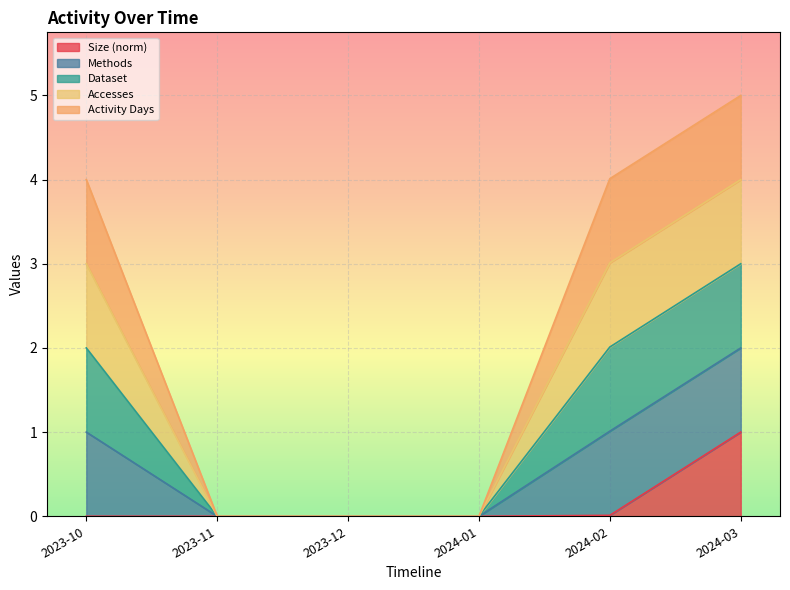

What is the label of the 4th point from the right?

2023-12